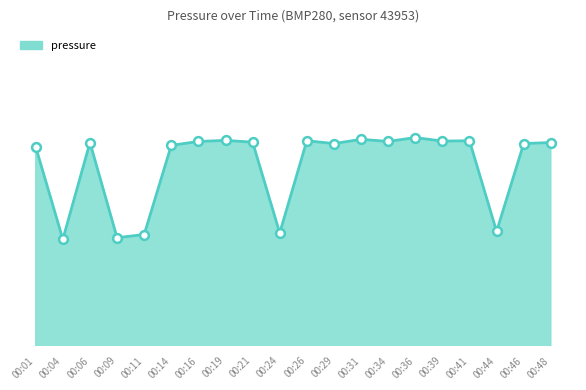

What is the change in value from 00:26 to 00:48?

-5.0